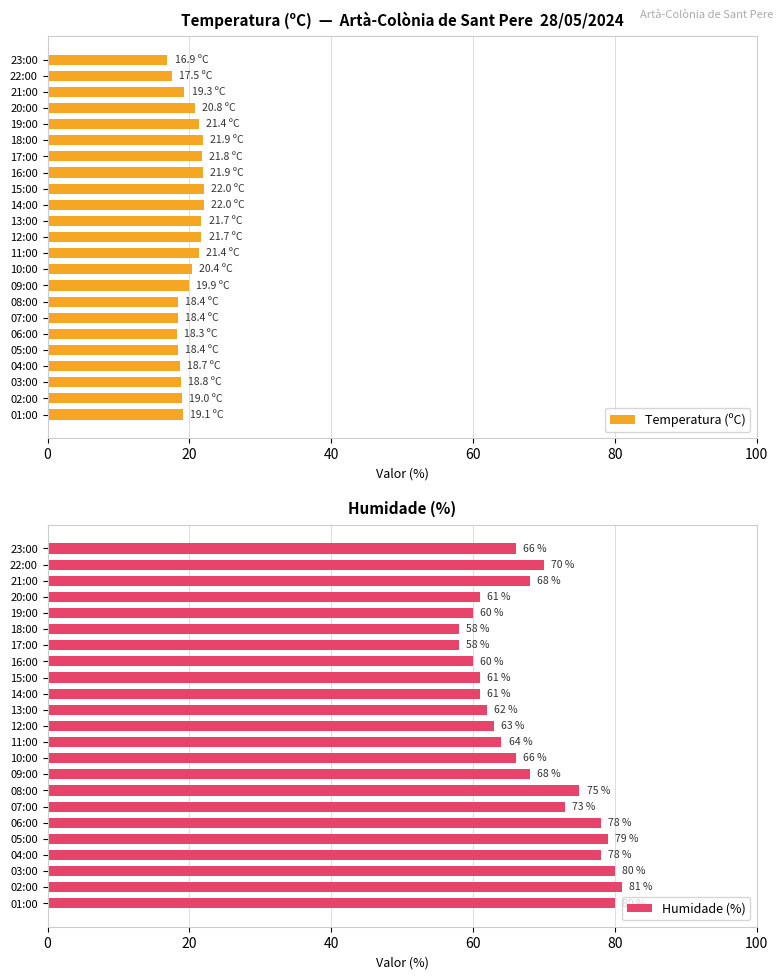

What is the maximum value for Temperatura (ºC)?

22.0